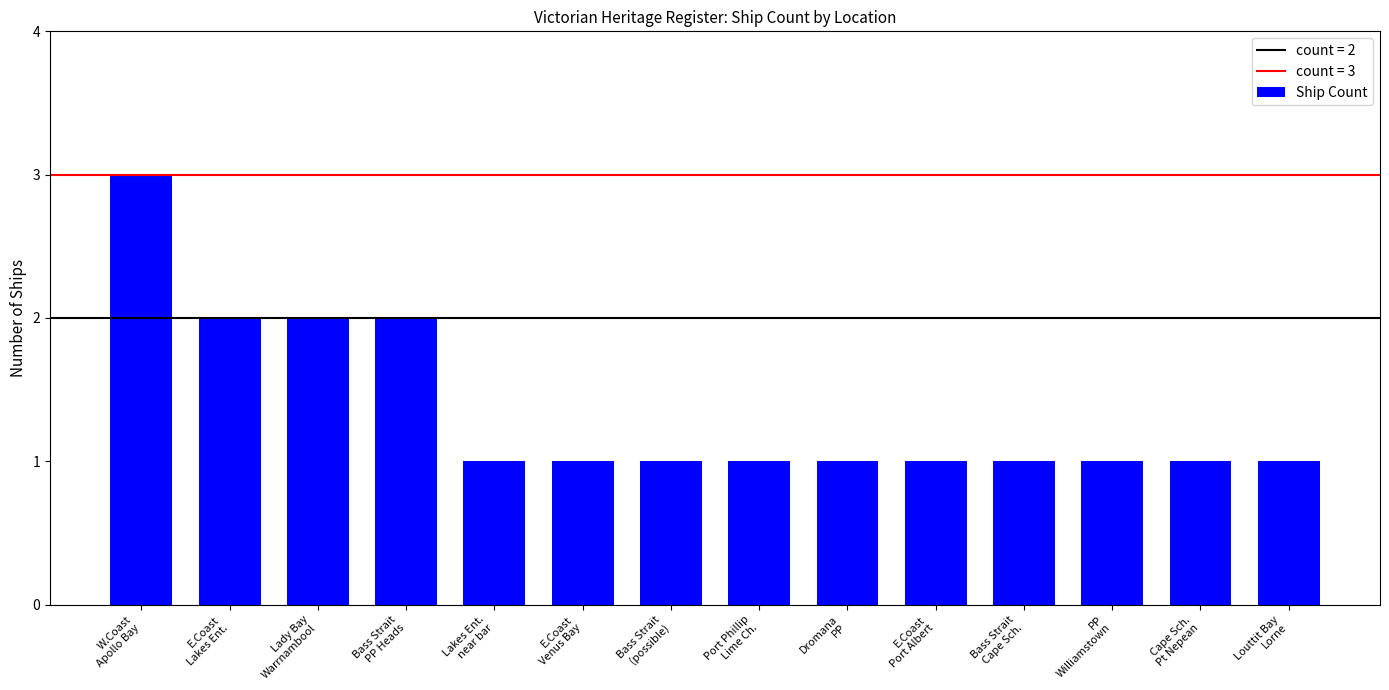

True or false: the data shows 1 at Lakes Ent.
near bar.

True